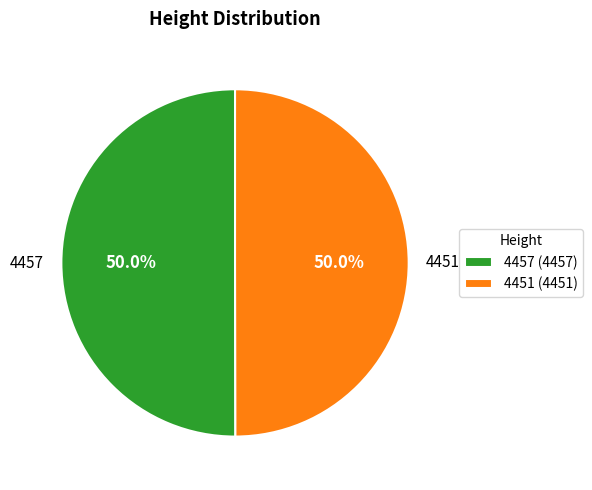

The 4457 slice represents 50% of the pie. True or false?

True